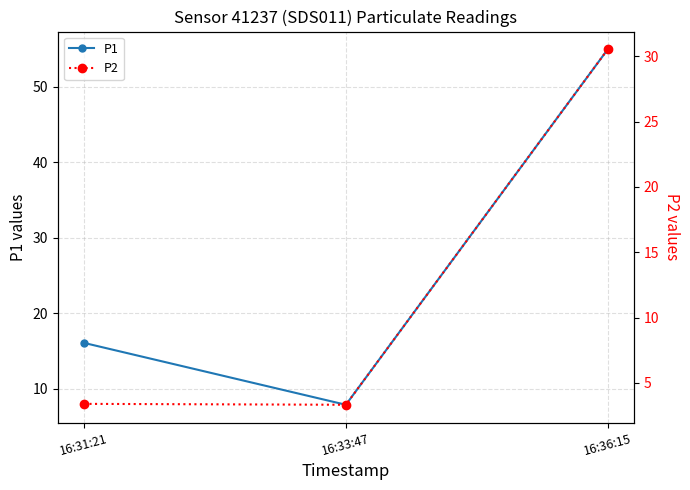

Which series has the largest total across all categories?

P1